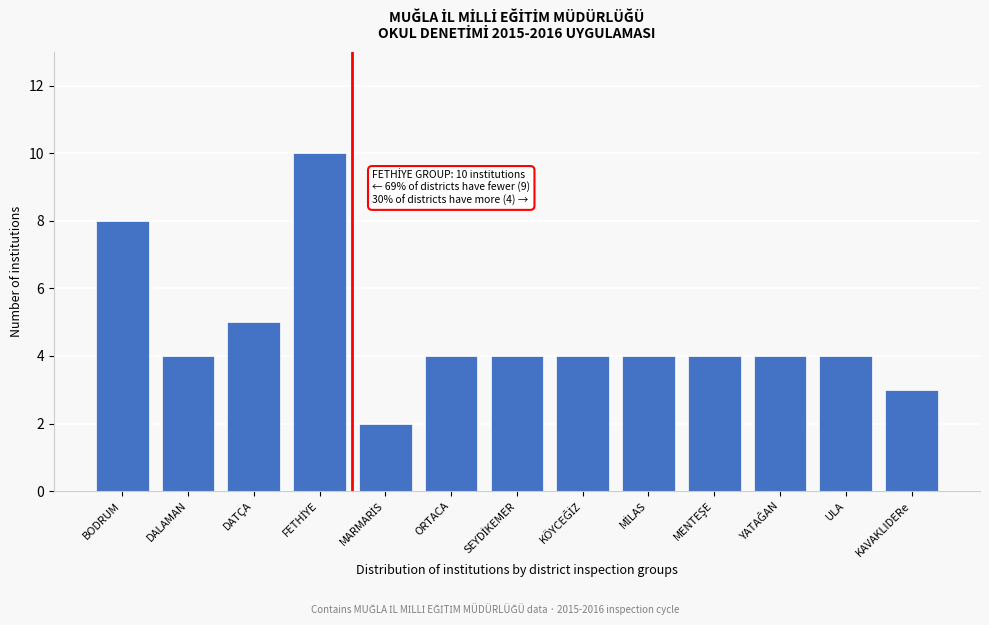

Reading left to right, what are all the values shown in this chart?

8	4	5	10	2	4	4	4	4	4	4	4	3